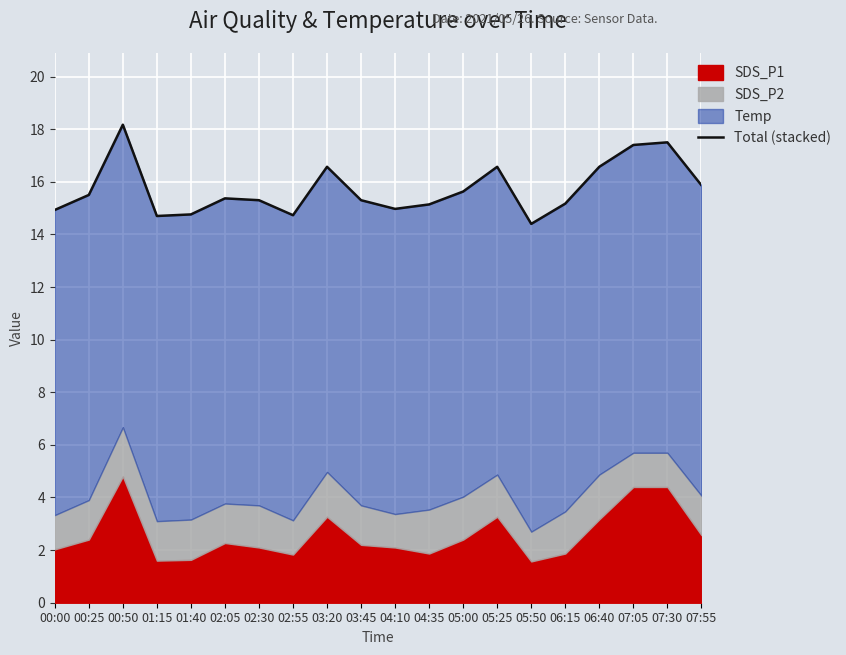

At which label is the value closest to 16?

07:55